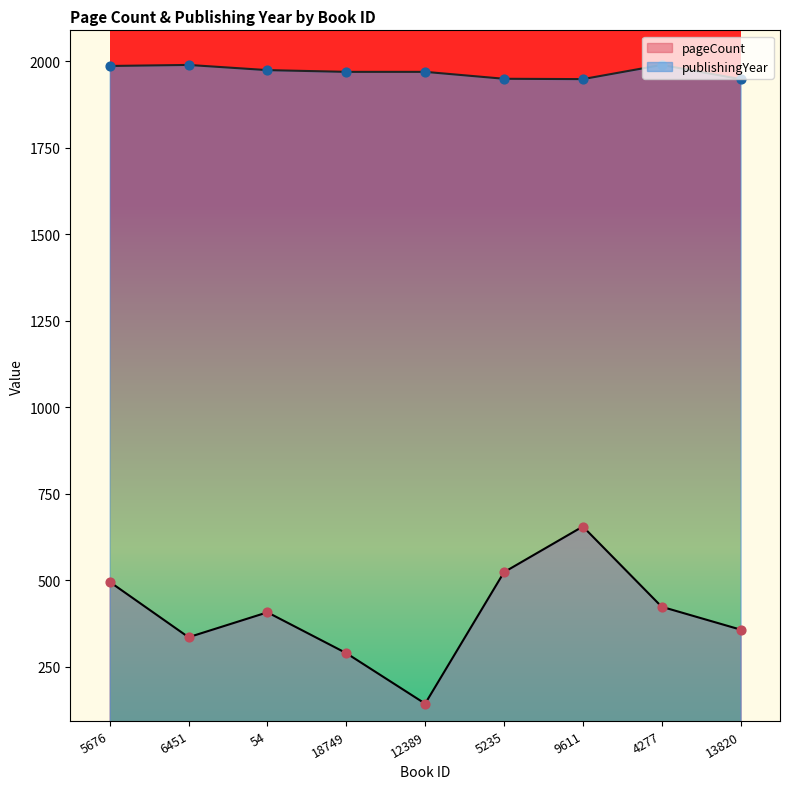

Which series contains the highest Y value?

publishingYear